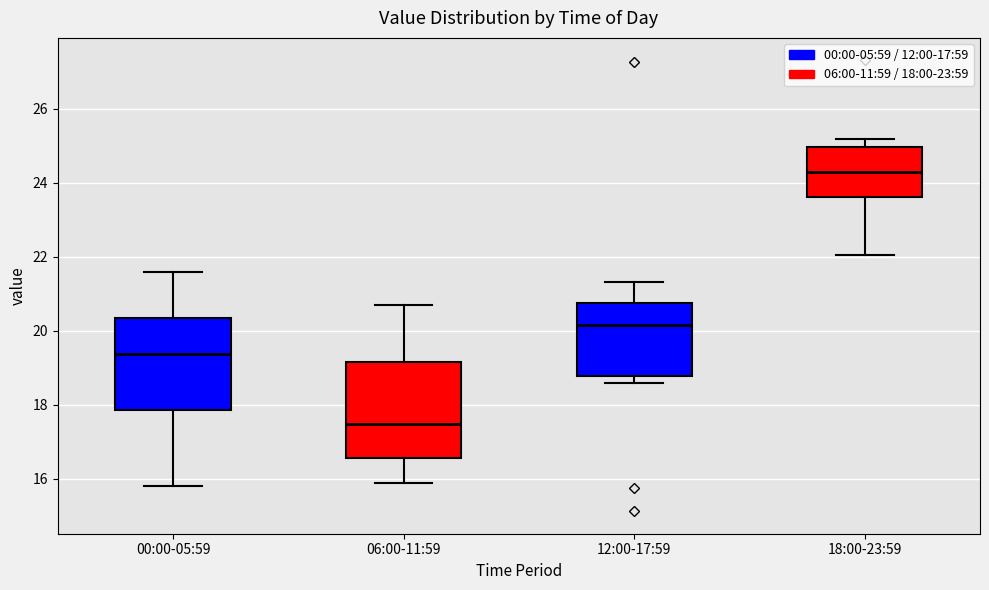

Reading left to right, transcribe this box plot: for each box, give where its median line is, the range the box spans, and where its two whiskers end, as read against the y-axis. The values are not printed on the chart, so give them approximately, as read against the axis.

00:00-05:59: median 19.4, box 17.8 to 20.4, whiskers 15.8 to 21.6
06:00-11:59: median 17.4, box 16.6 to 19.2, whiskers 16.0 to 20.8
12:00-17:59: median 20.2, box 18.8 to 20.8, whiskers 18.6 to 21.4
18:00-23:59: median 24.4, box 23.6 to 25.0, whiskers 22.0 to 25.2